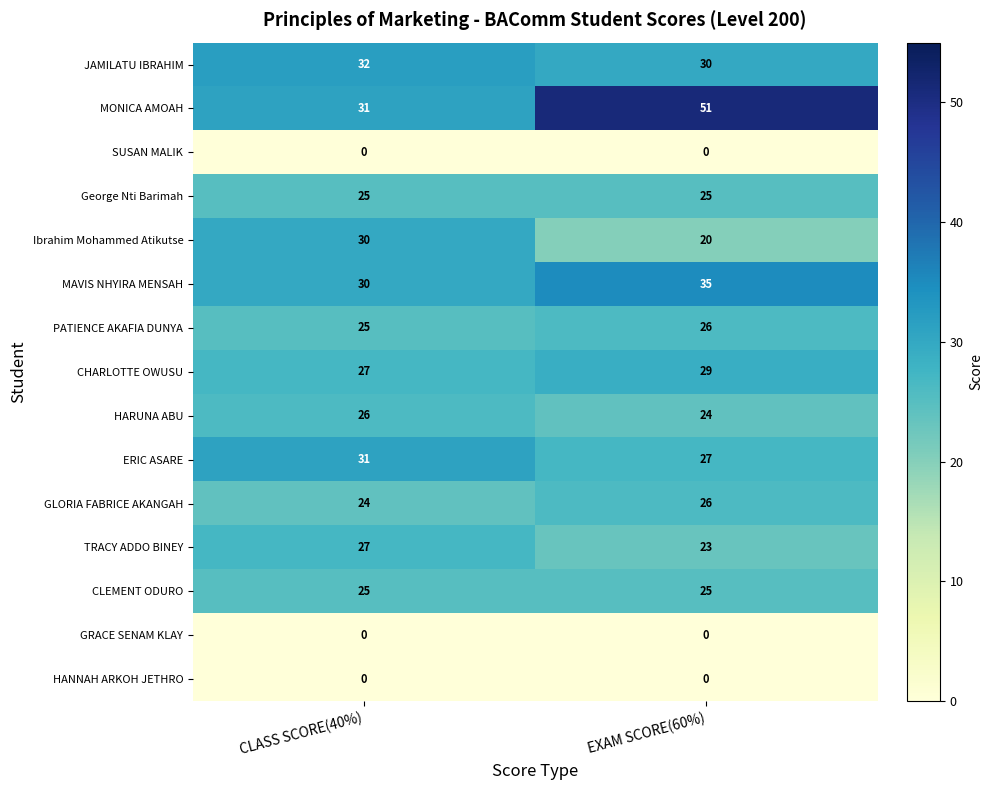

True or false: MONICA AMOAH has a value of 51 at EXAM SCORE(60%).

True